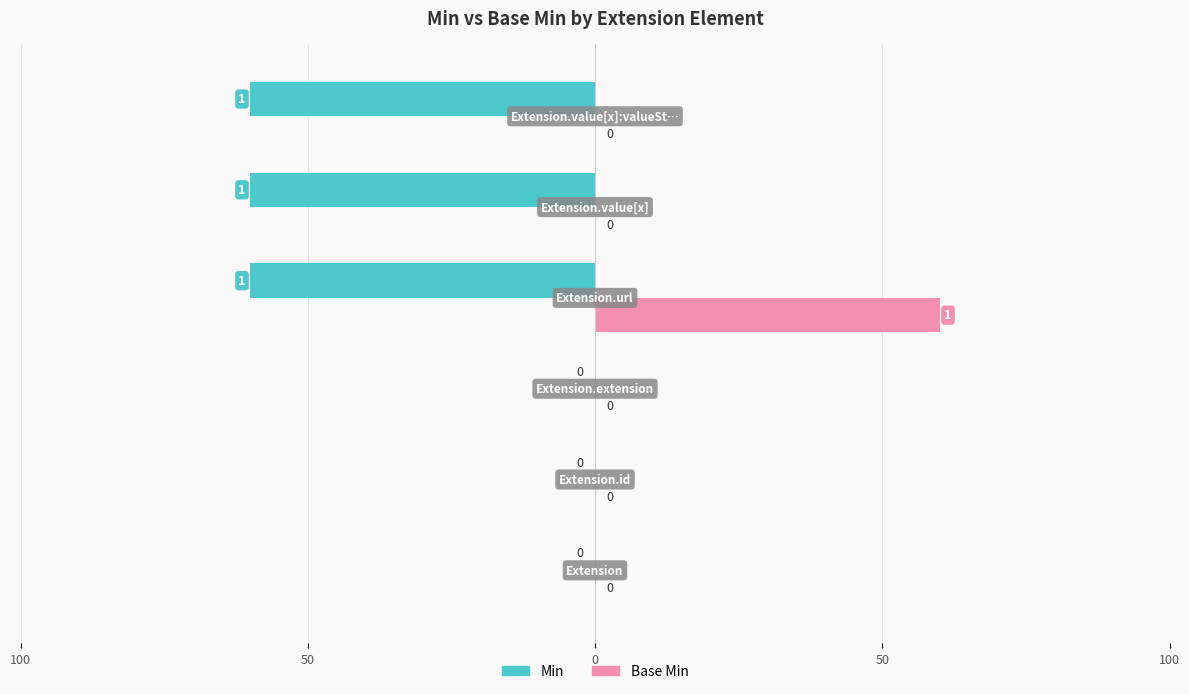

Is the value of Min at Extension.url greater than the value of Base Min at Extension.value[x]?

Yes